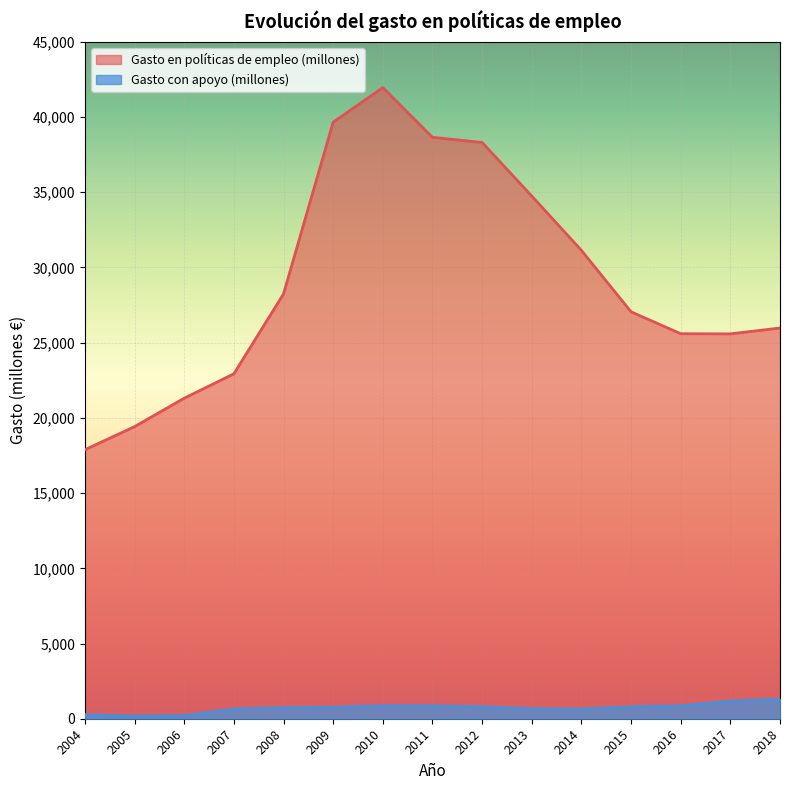

How many interior local peaks does the Gasto en políticas de empleo (millones) series have?

1